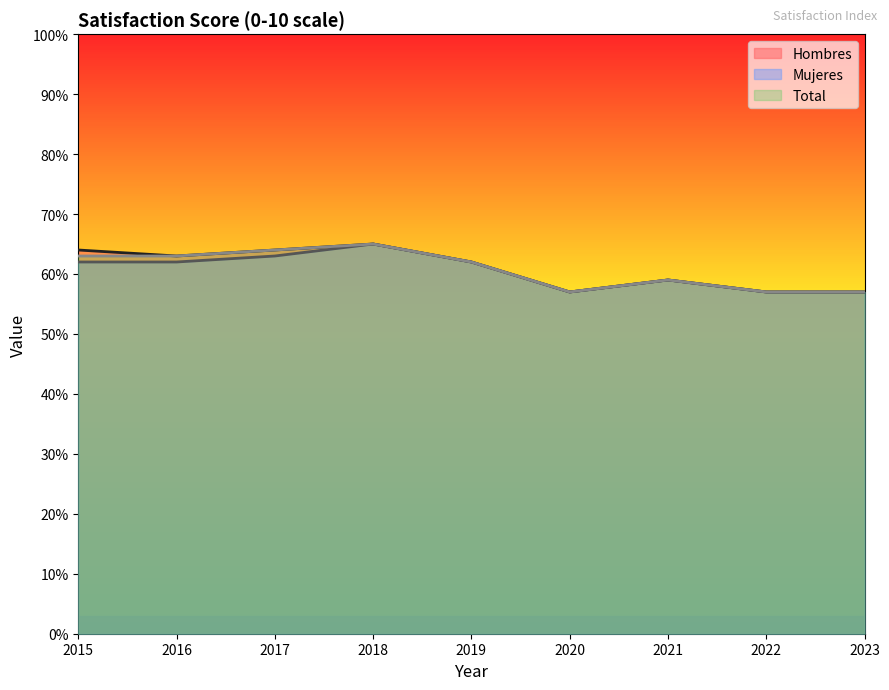

Which series has the widest spread of values?

Hombres